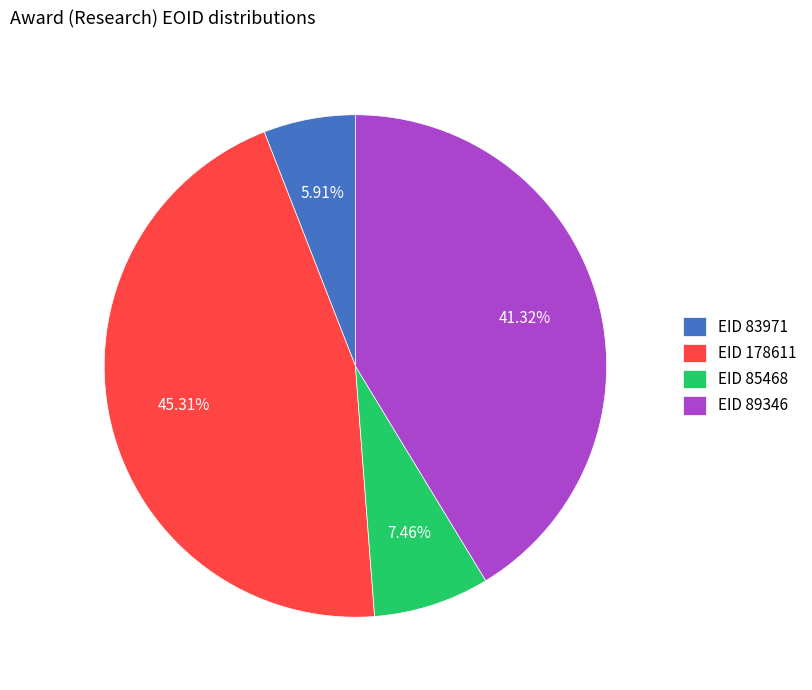

Is there any slice that represents more than half of the pie?

No